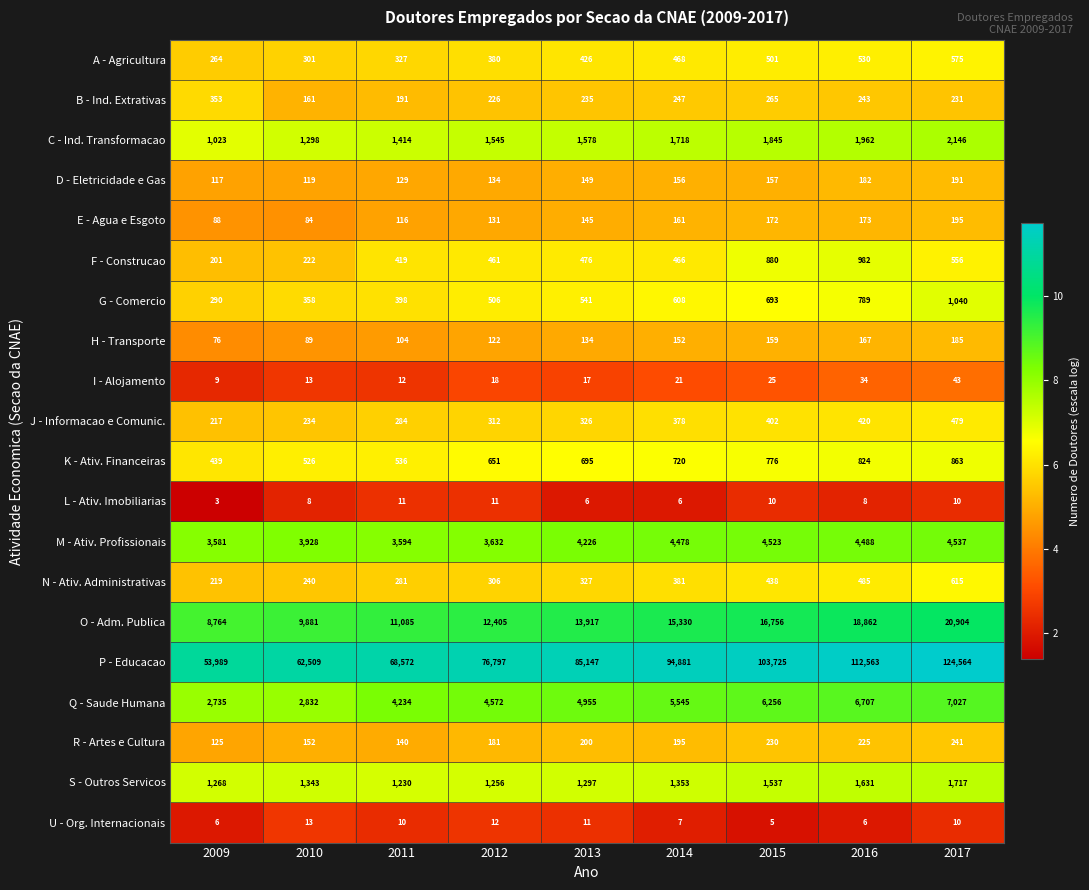

What is the smallest value displayed?

3